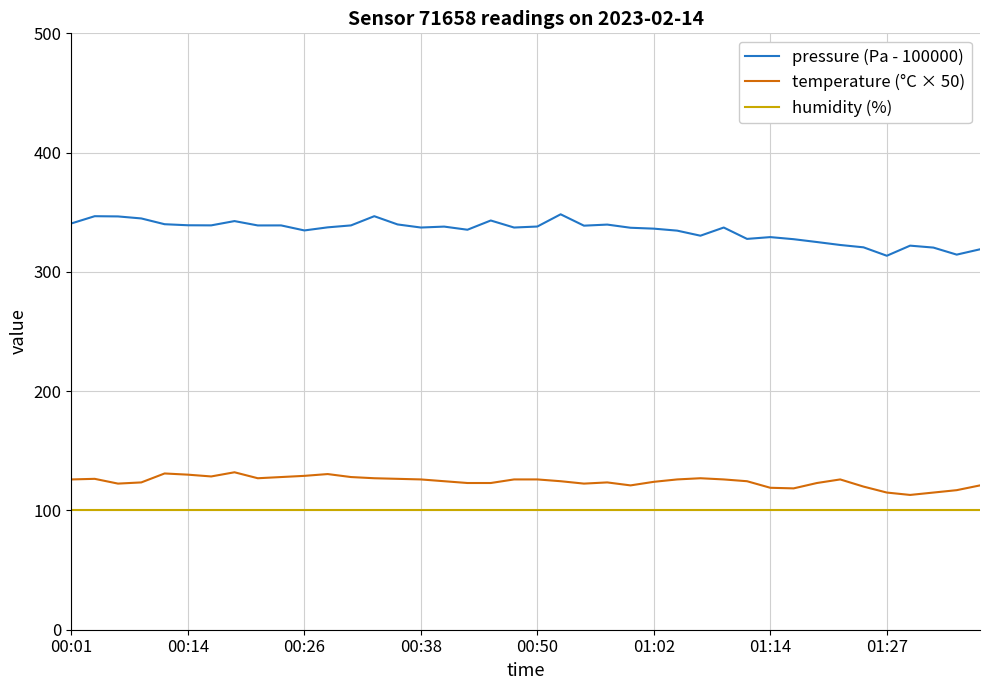

Which series has the largest total across all categories?

pressure (Pa - 100000)